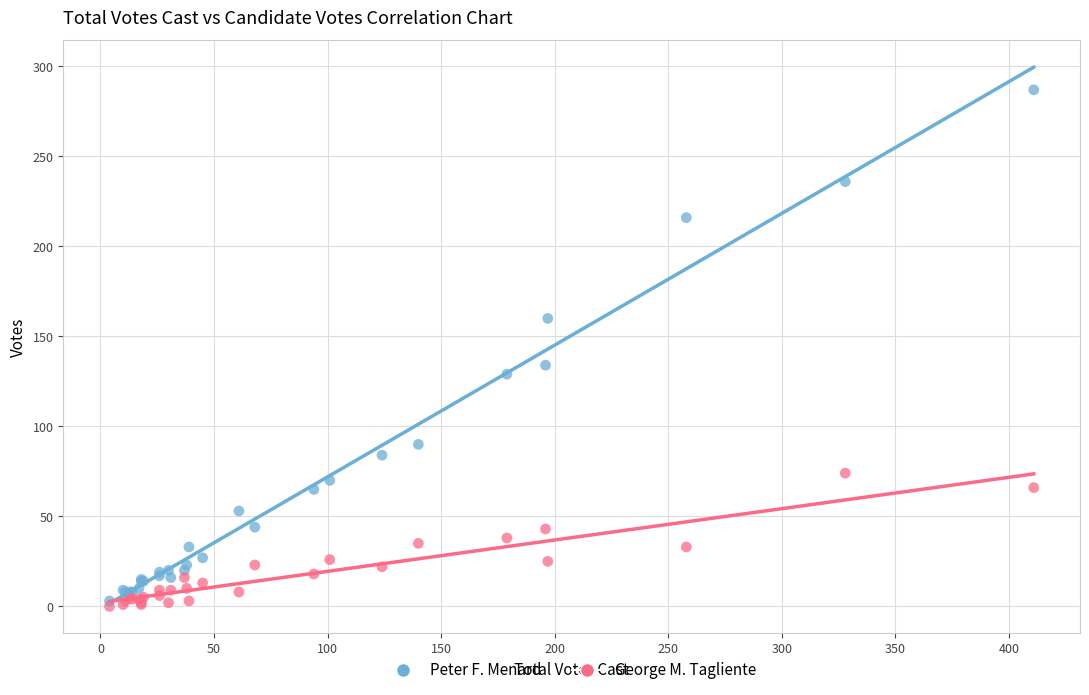

Which series has the largest Y range (max minus min)?

Peter F. Menard